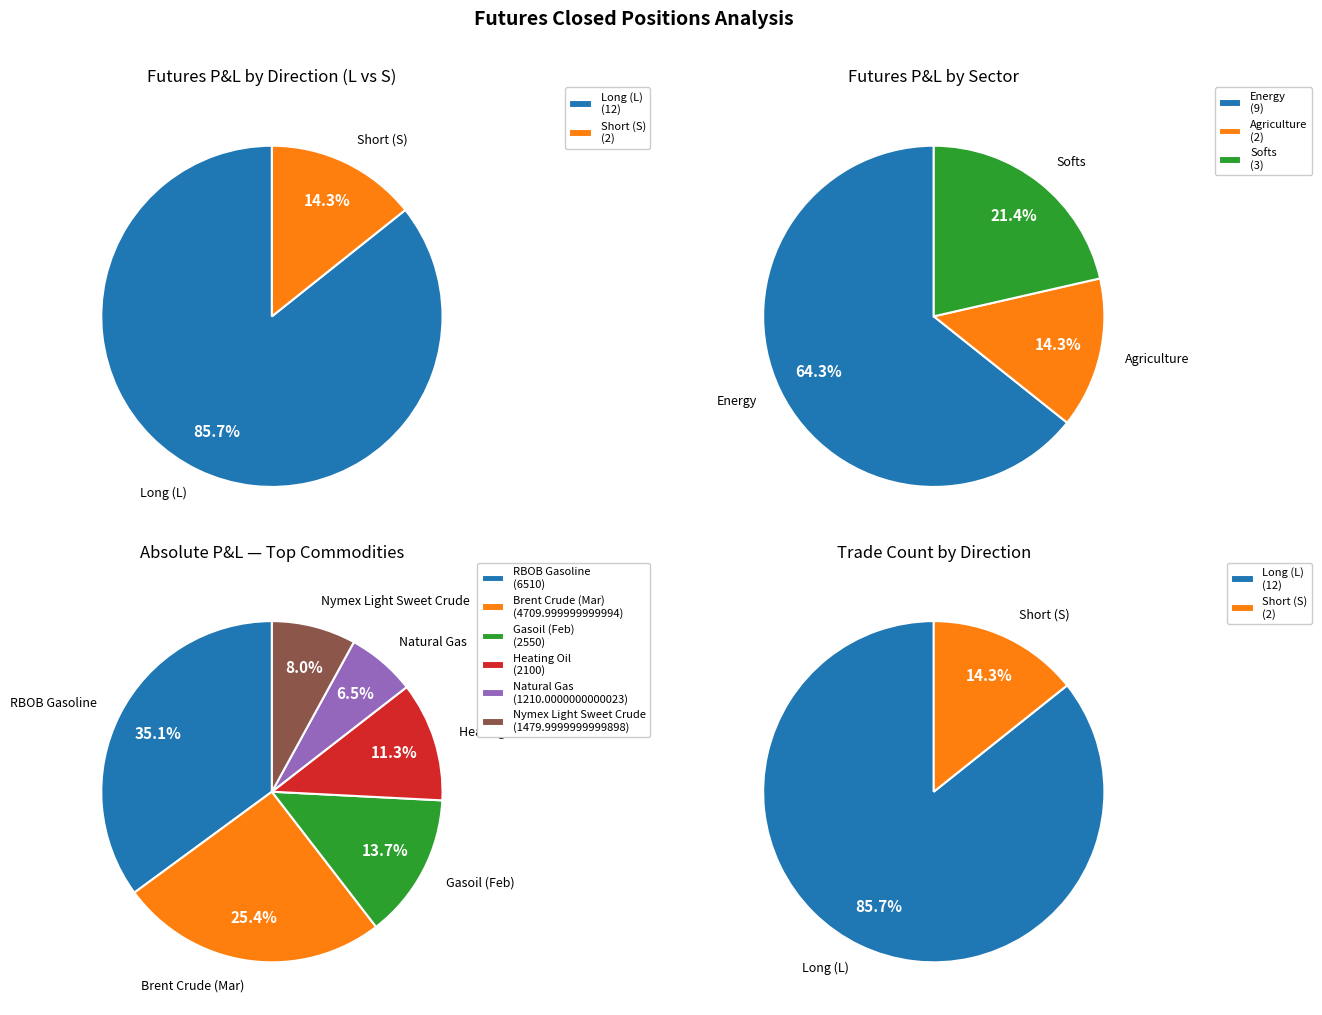

Which slice represents more than half of the pie?

L